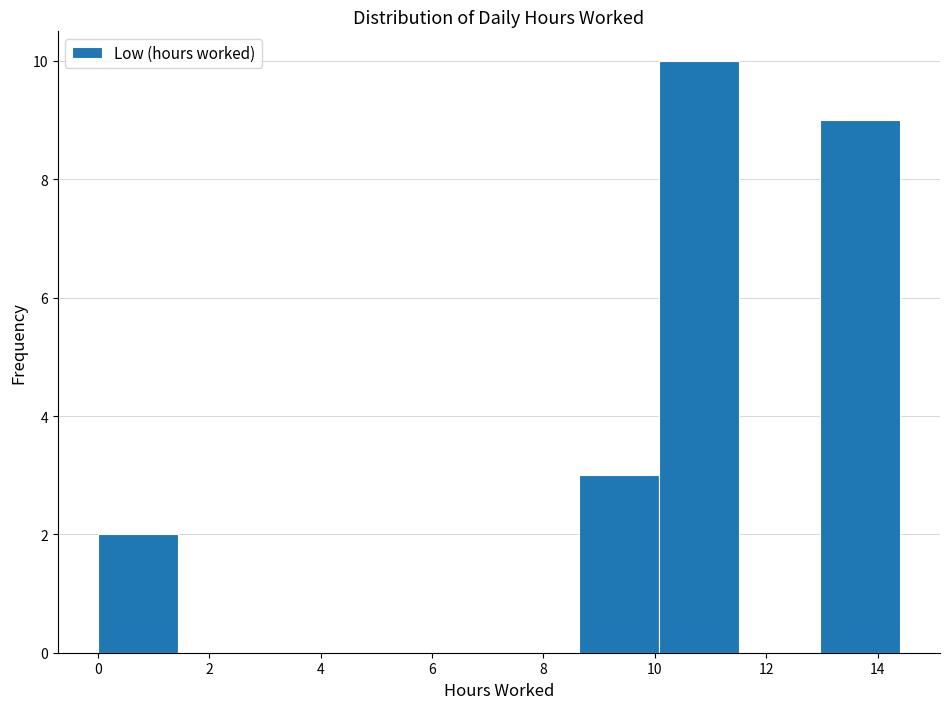

Which range on the x-axis has the tallest bar?

10.08 to 11.52